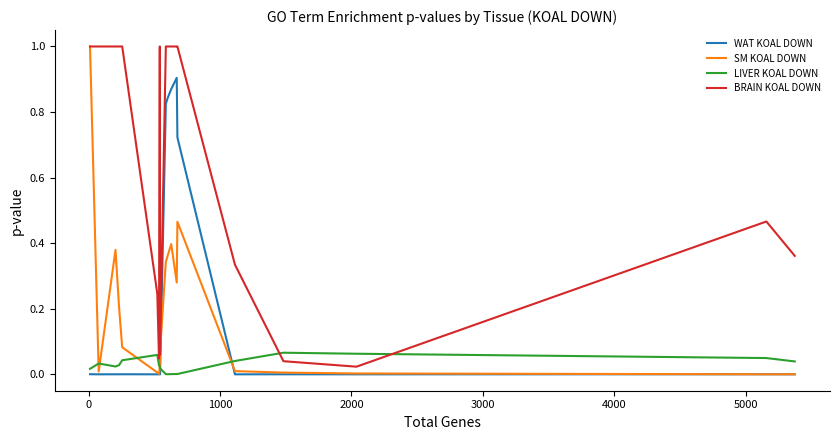

At how many categories does at least one series exceed 0?

20